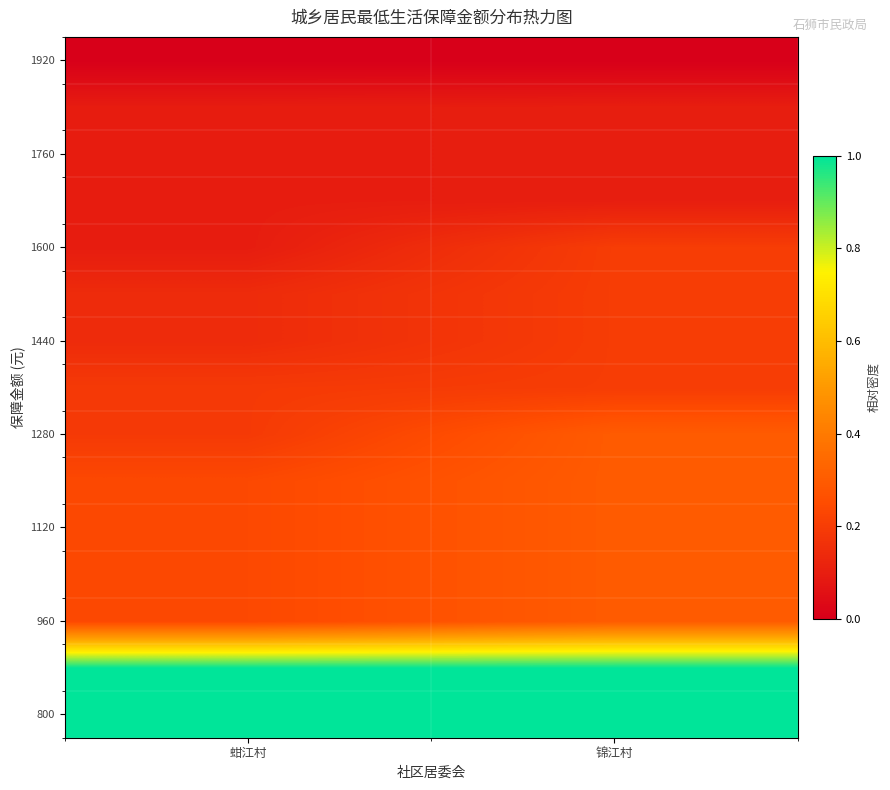

Between 锦江村 and 蚶江村, which is larger?

锦江村